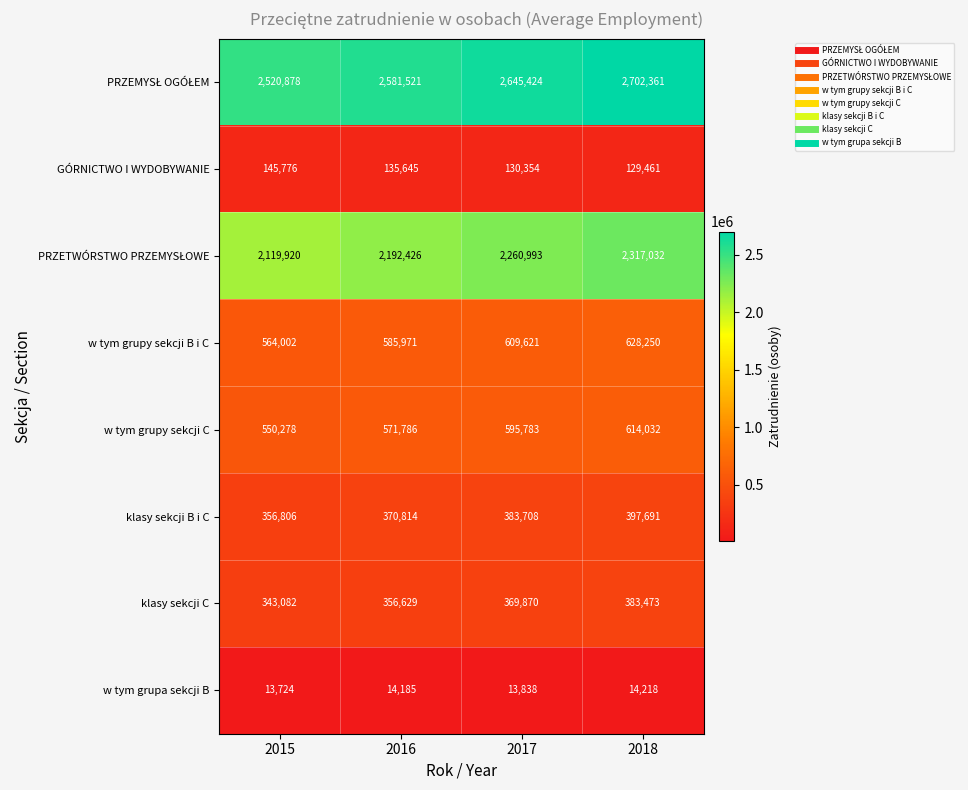

List the labels in order of w tym grupa sekcji B value, largest first.

2018, 2016, 2017, 2015